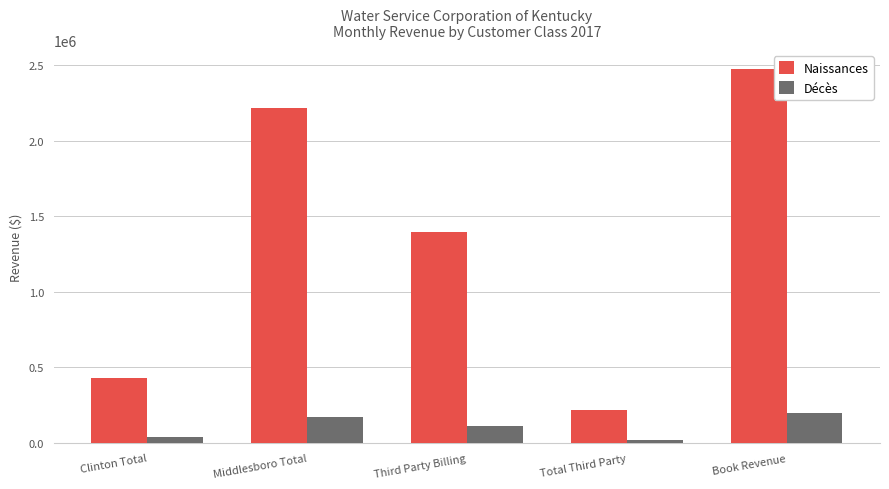

Rank the series at Book Revenue from highest to lowest value.

Naissances, Décès